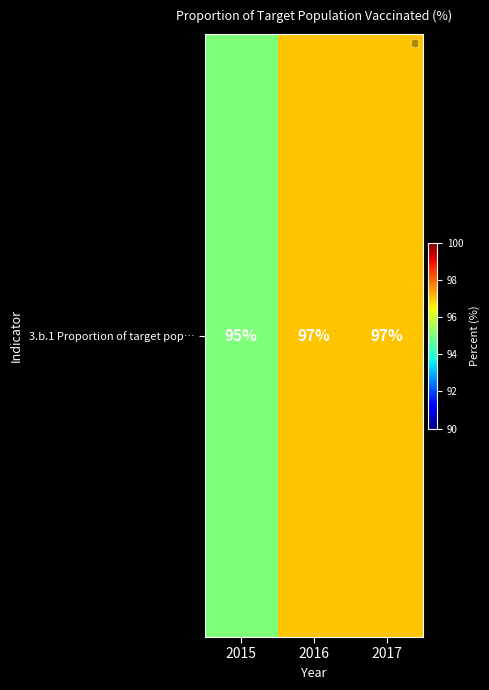

Reading left to right, transcribe all the data shown in this chart.

2015=95	2016=97	2017=97